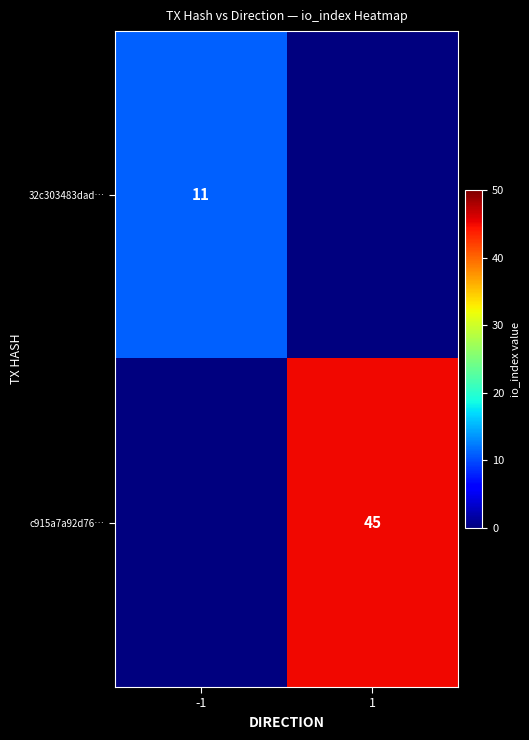

The value of 32c303483dad… at -1 is 11. True or false?

True